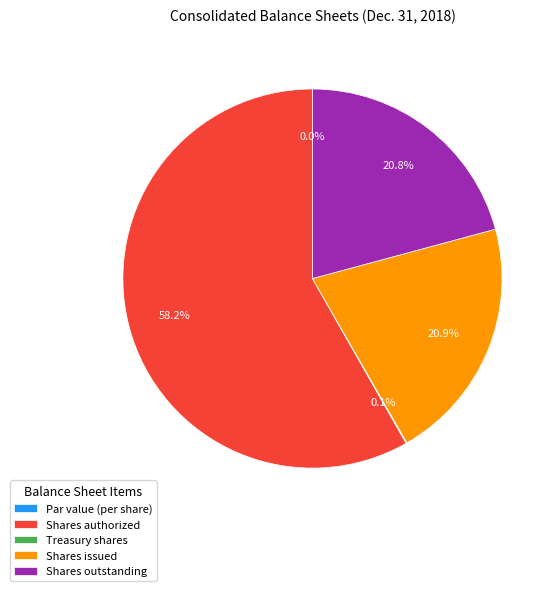

What percentage is NOT represented by Common stock, shares outstanding?

79.2%